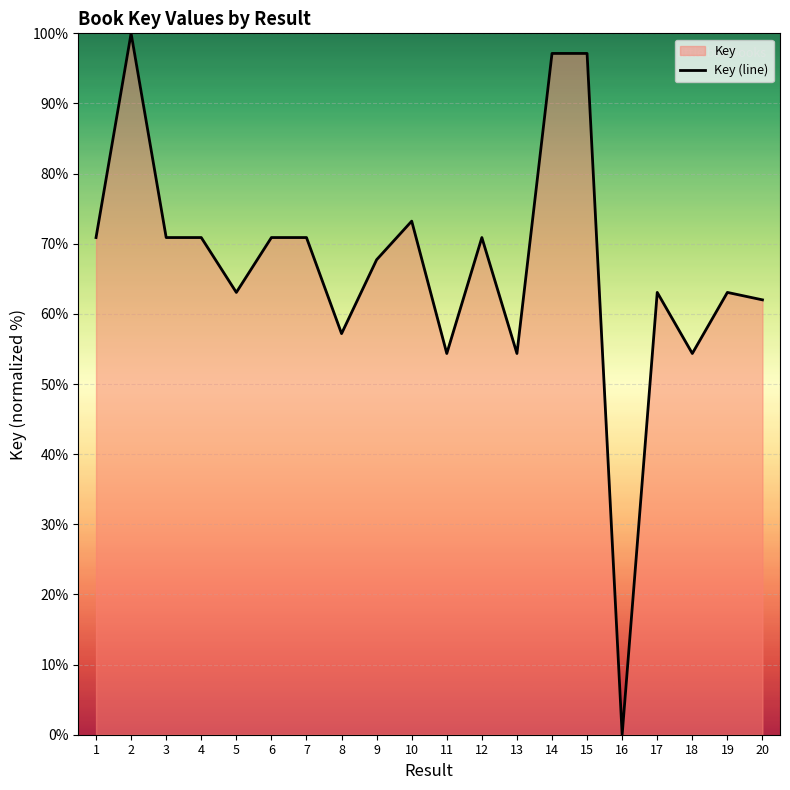

Reading left to right, transcribe all the data shown in this chart.

1=70.9	2=100.0	3=70.9	4=70.9	5=63.1	6=70.9	7=70.9	8=57.2	9=67.7	10=73.2	11=54.4	12=70.9	13=54.4	14=97.1	15=97.1	16=0.0	17=63.1	18=54.4	19=63.1	20=62.0